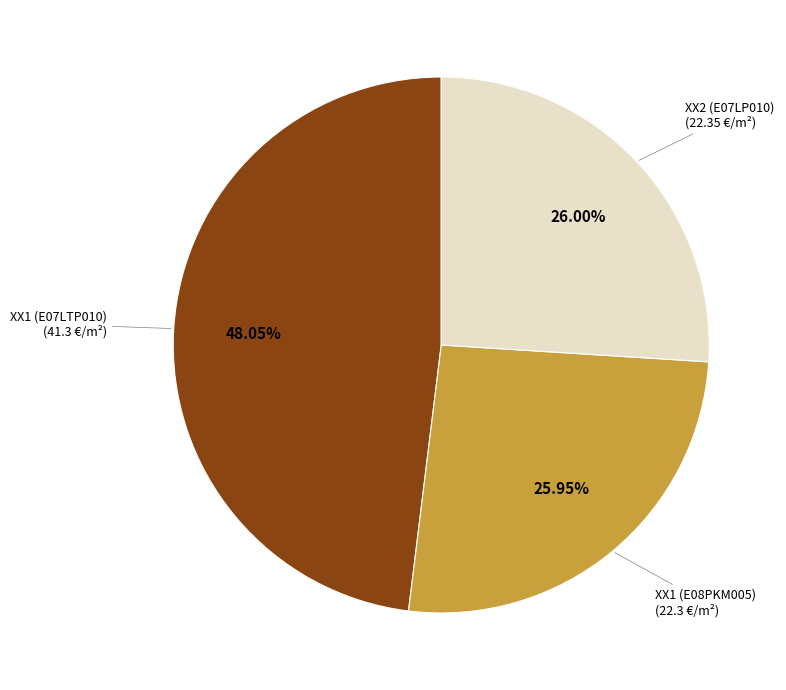

Is there any slice that represents more than half of the pie?

No